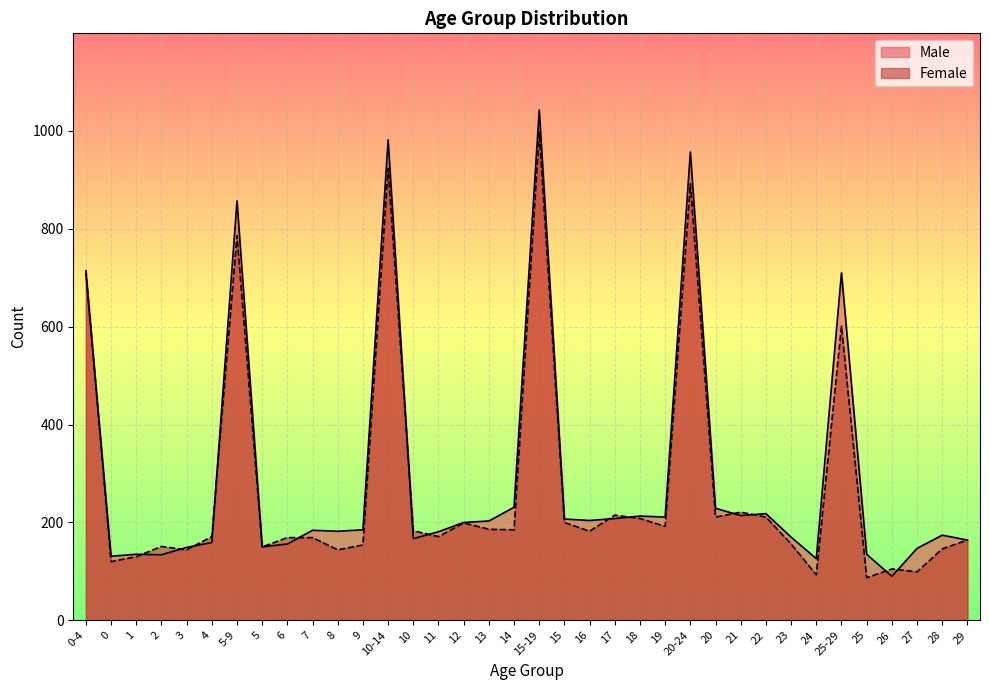

How many interior local valleys does the Male series have?

10